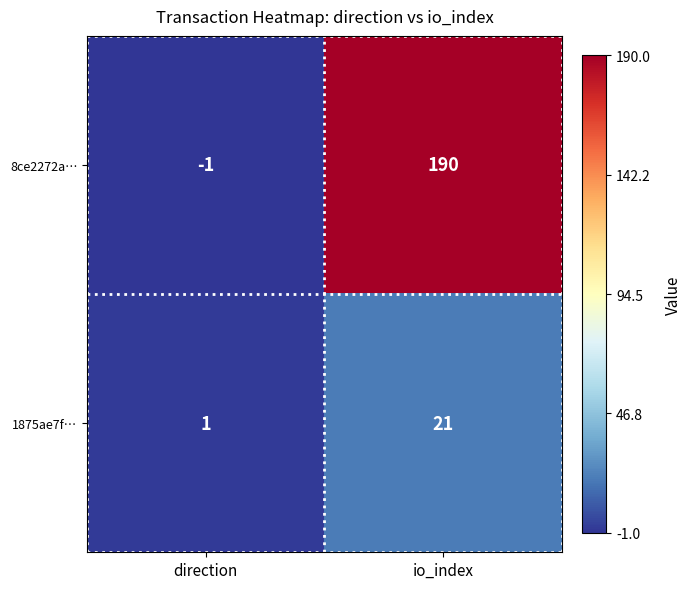

Reading left to right, list all the values displayed in this chart.

8ce2272a…: direction=-1	io_index=190
1875ae7f…: direction=1	io_index=21